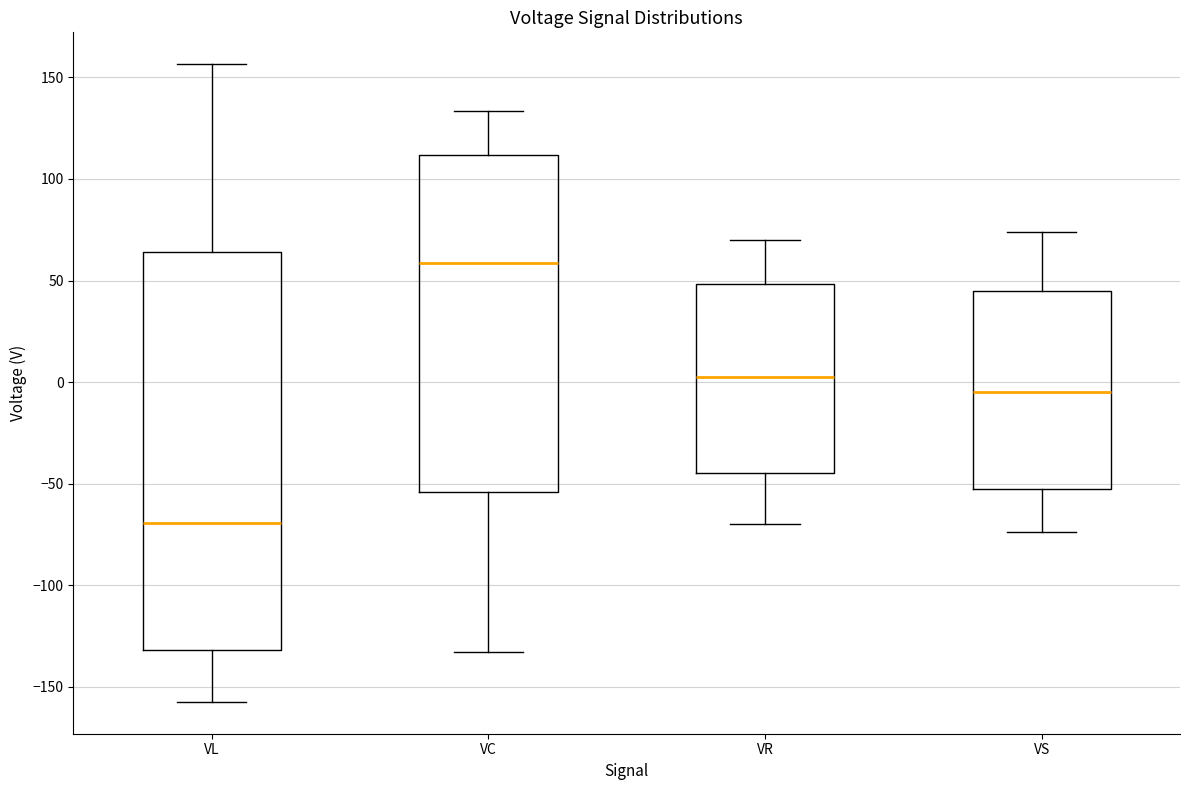

Which box is the tallest, from its lower edge to its upper edge?

VL